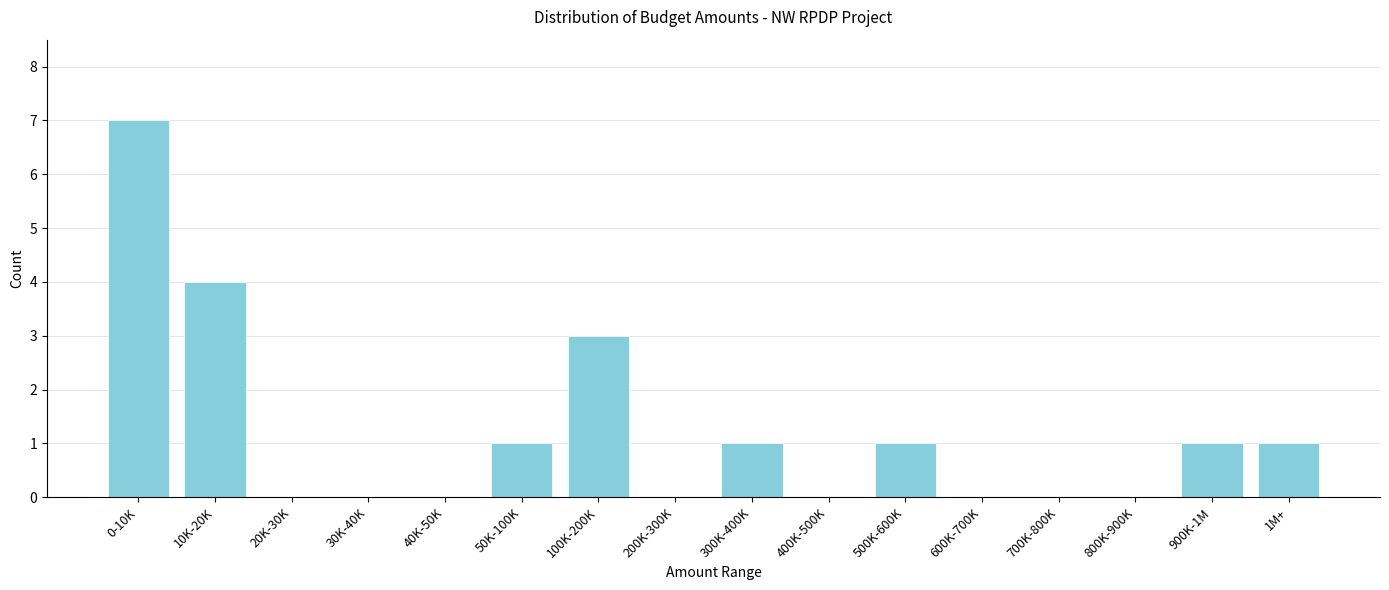

Reading right to left, what are all the values shown in this chart?

1M+=1	900K-1M=1	800K-900K=0	700K-800K=0	600K-700K=0	500K-600K=1	400K-500K=0	300K-400K=1	200K-300K=0	100K-200K=3	50K-100K=1	40K-50K=0	30K-40K=0	20K-30K=0	10K-20K=4	0-10K=7